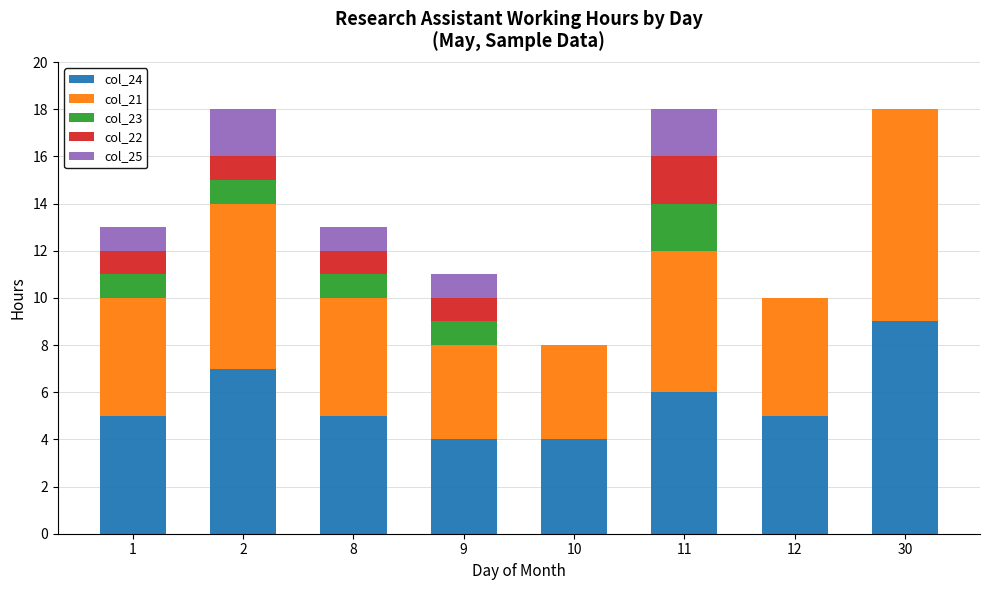

Which category has the highest value in the col_24 series?

30